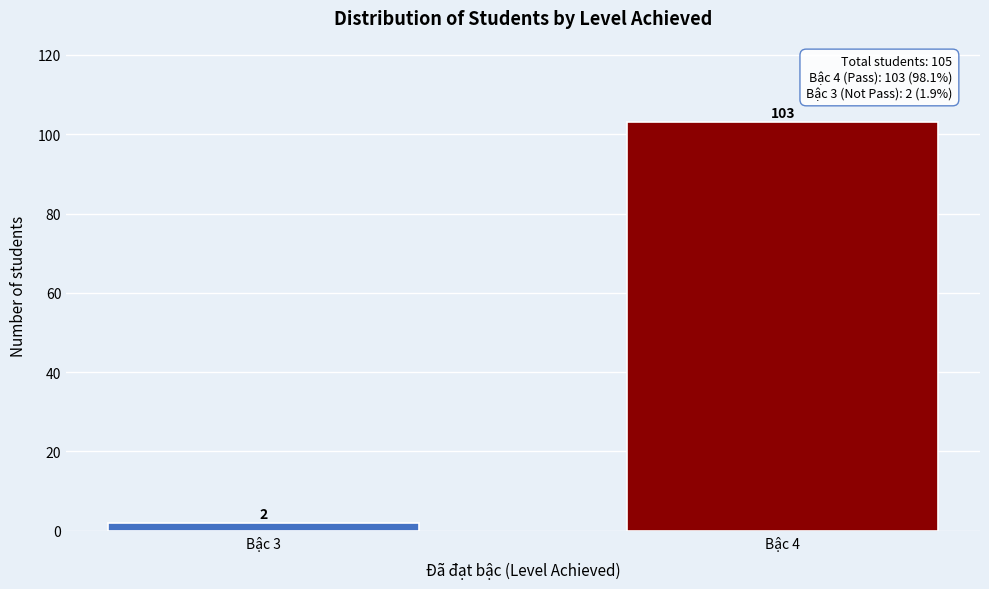

Reading right to left, list all the values displayed in this chart.

103	2